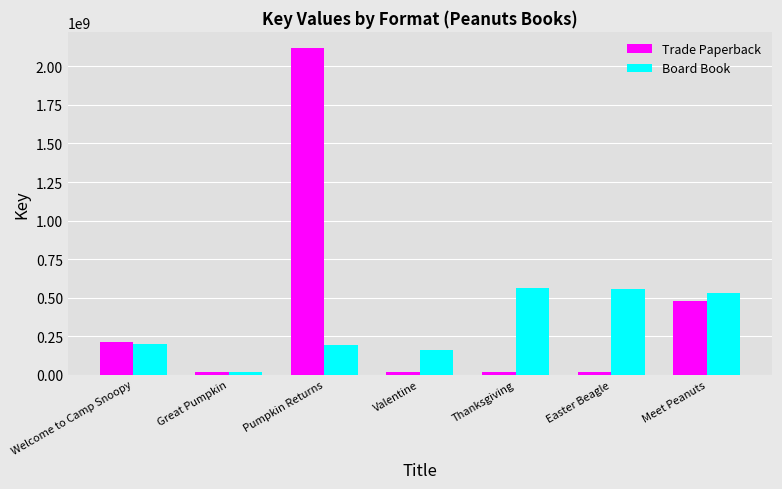

Which series has the widest spread of values?

Trade Paperback